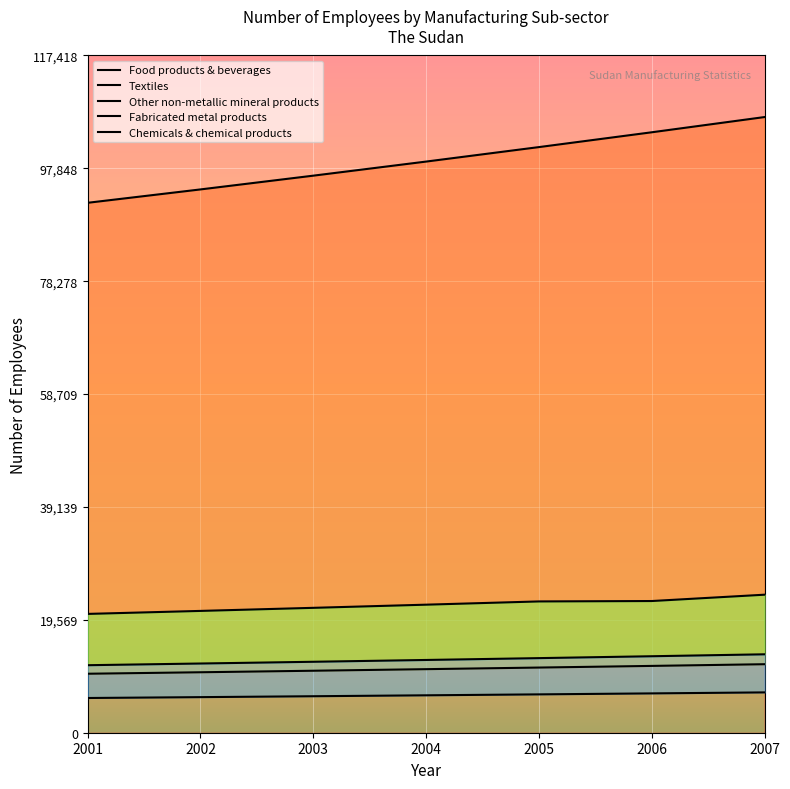

What is the approximate value of Fabricated metal products at 2006, to the nearest 100?

13300